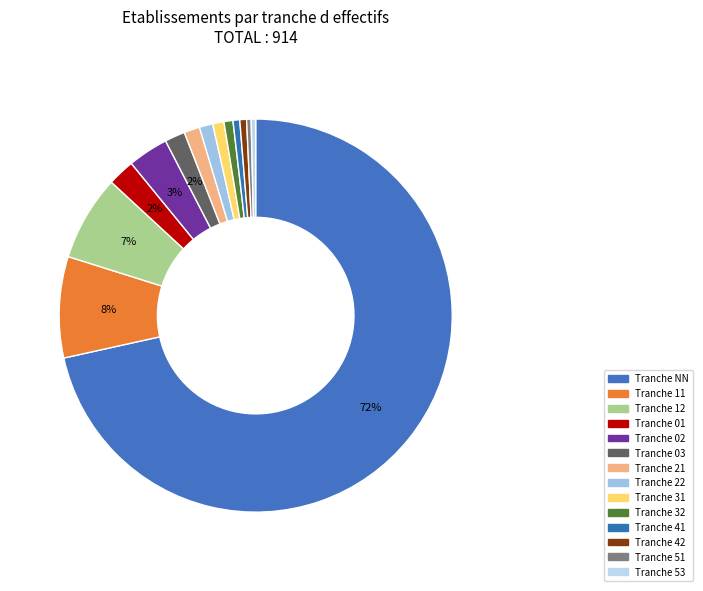

Count the number of slices in the pie.

14